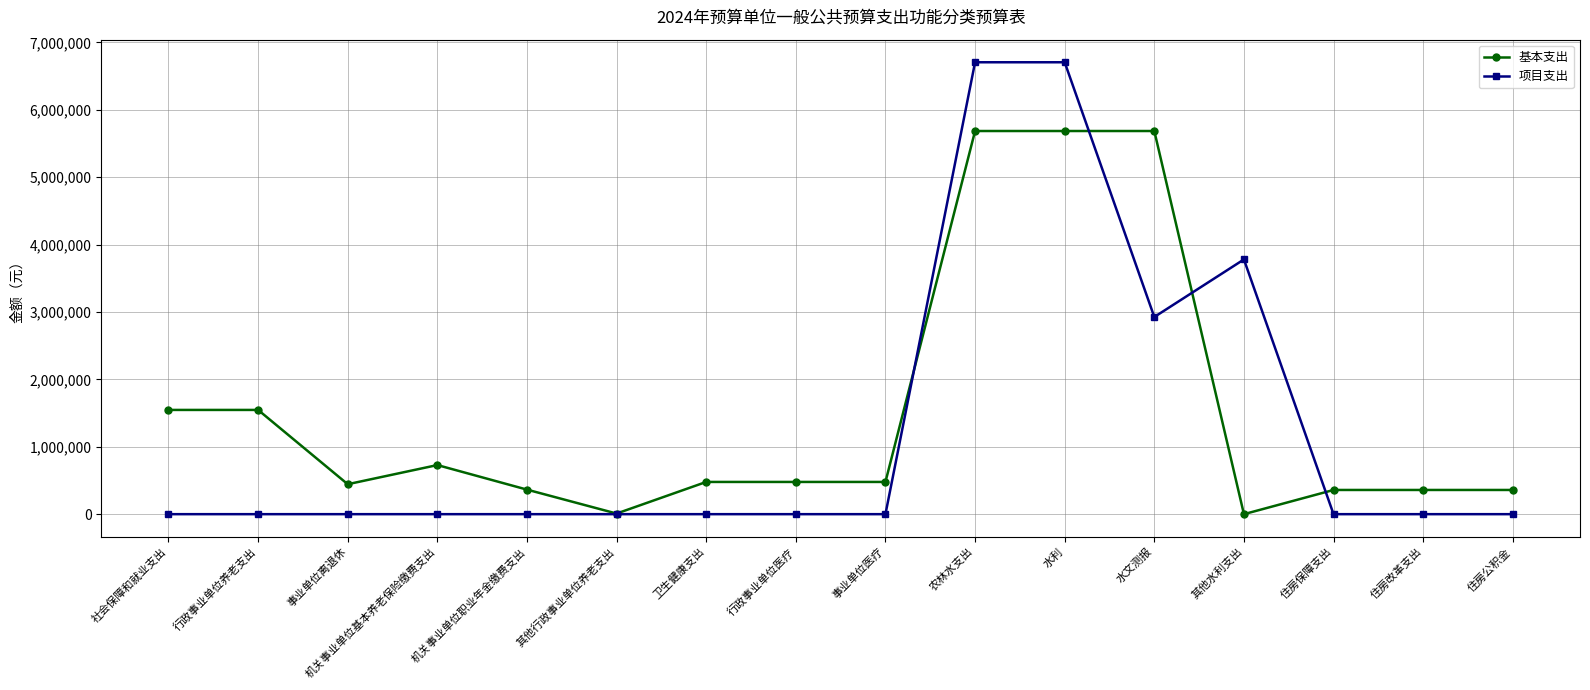

The value of 基本支出 at 水文测报 is 5685791. True or false?

True